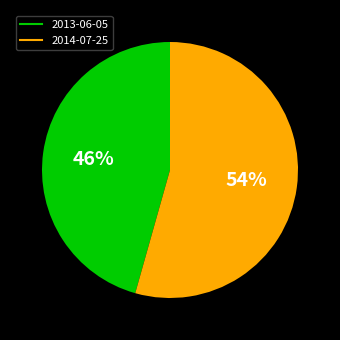

True or false: 2013-06-05 accounts for 34% of the total.

False